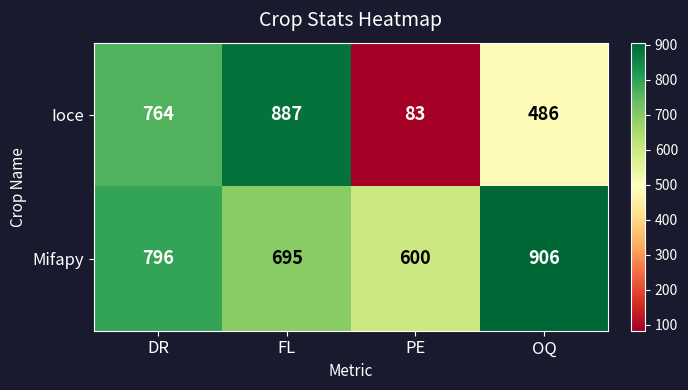

What is the difference between the Ioce values at FL and OQ?

401